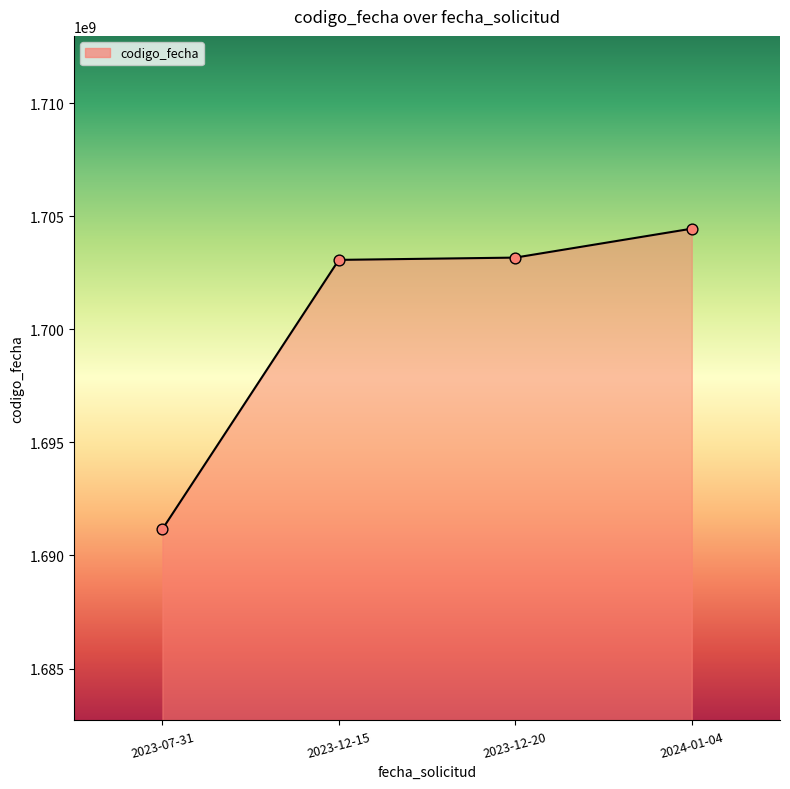

What is the change in value from 2023-07-31 to 2023-12-20?

+12004404